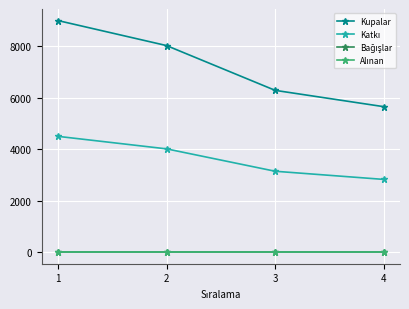

Is this an area chart (filled region under the line)?

No